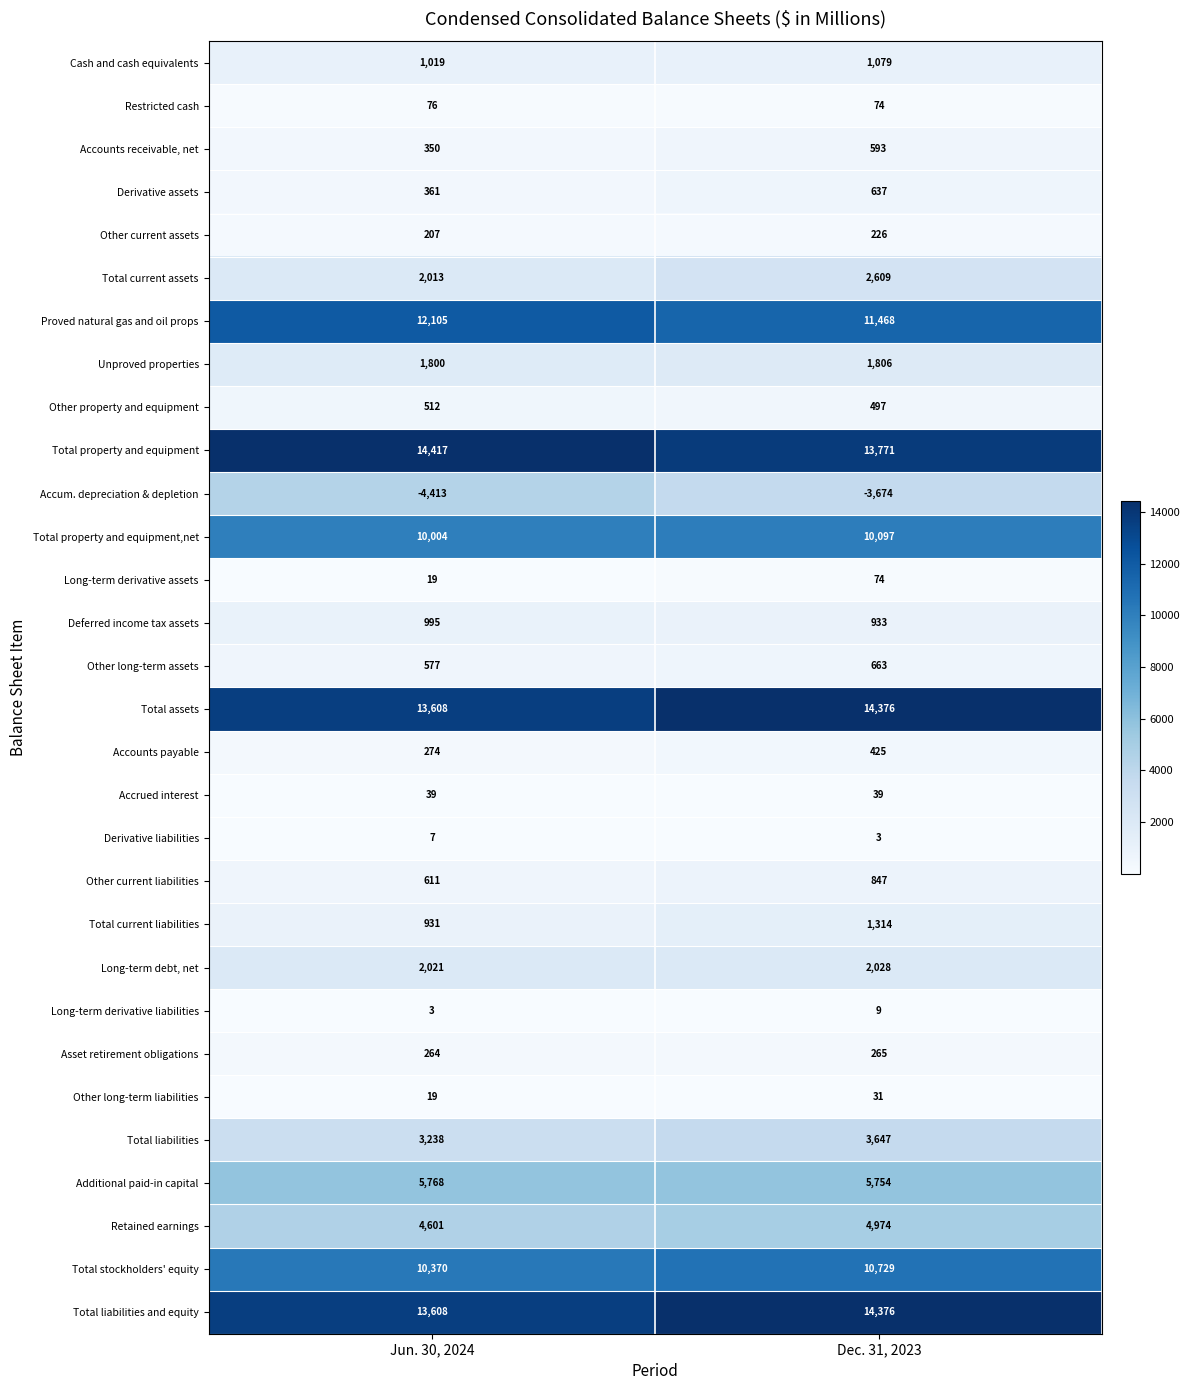

What is the sum of all Other long-term assets values?

1240